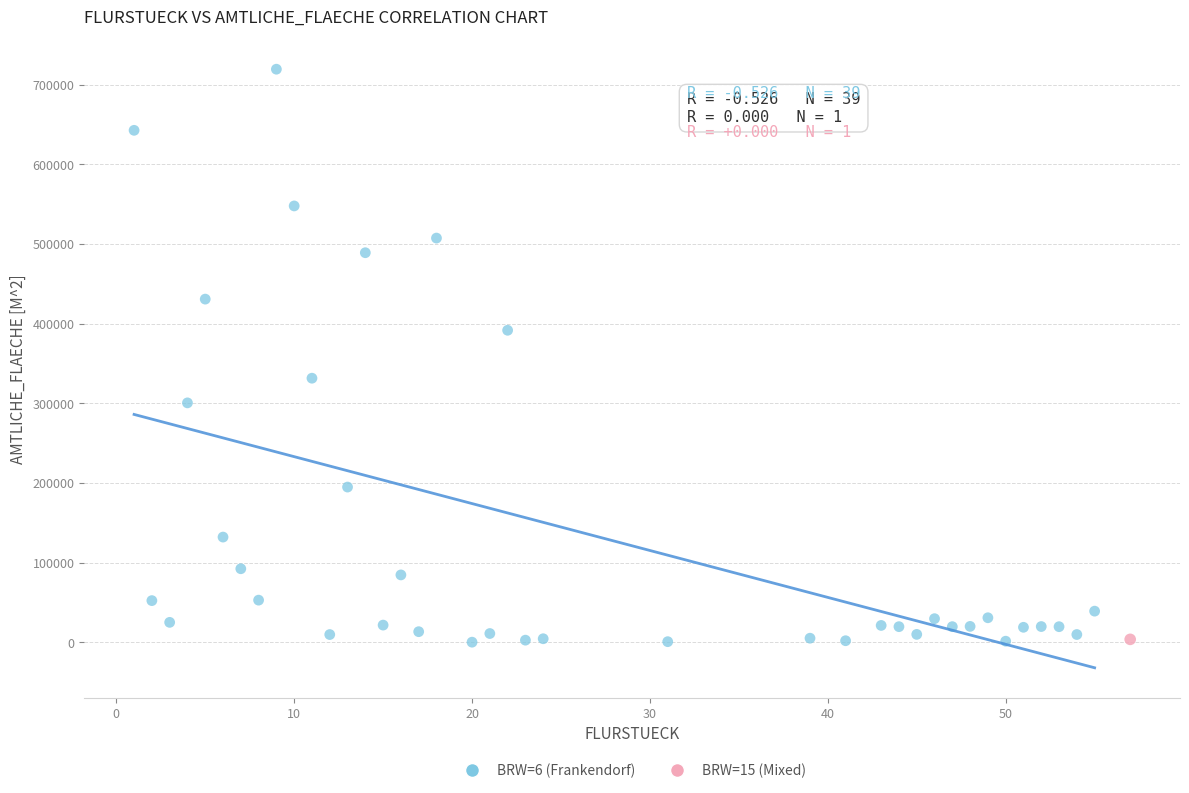

What are all the series names shown in the legend?

BRW=6 (Frankendorf), BRW=15 (Mixed)